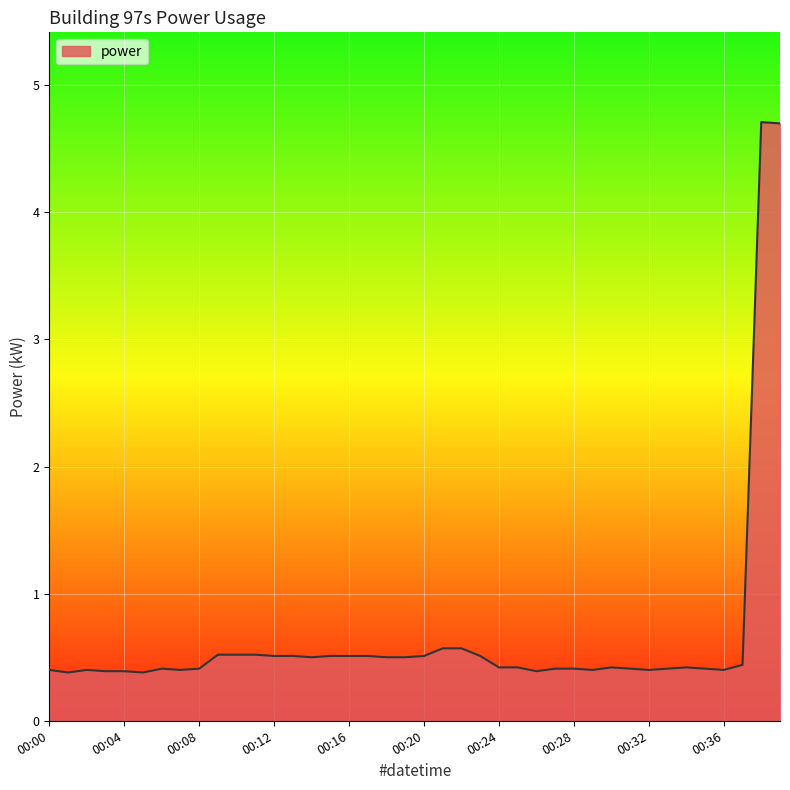

What is the minimum value shown in the chart?

0.4